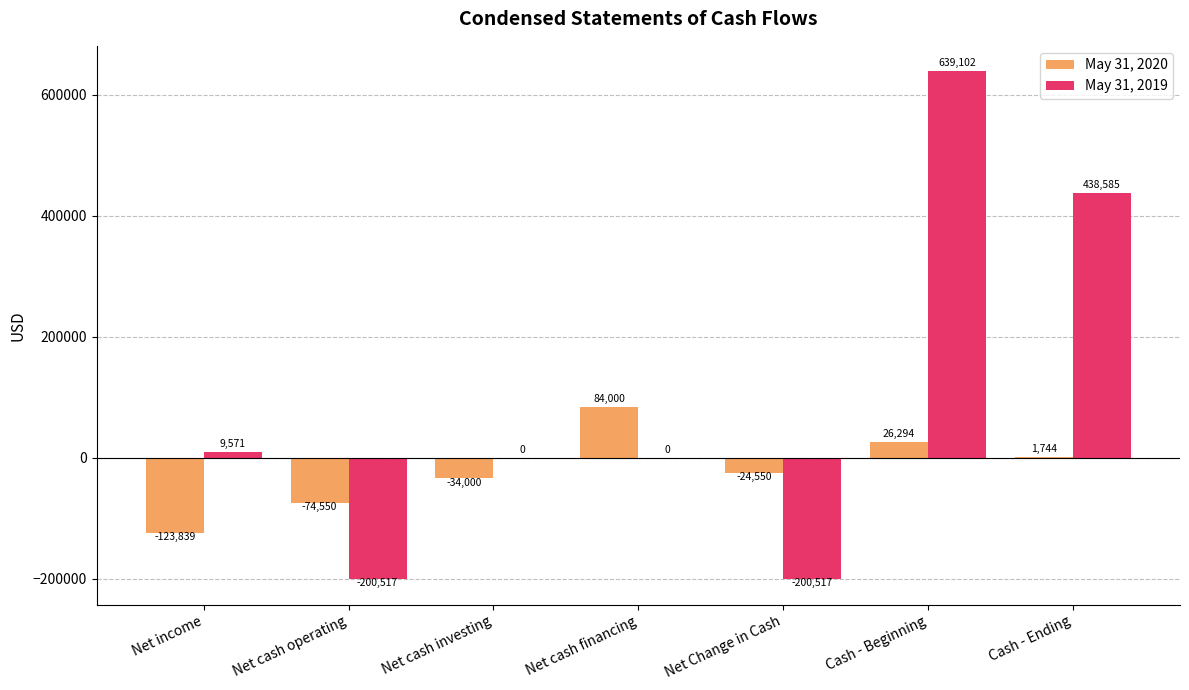

Which series changed the most between Net income and Net cash operating?

May 31, 2019